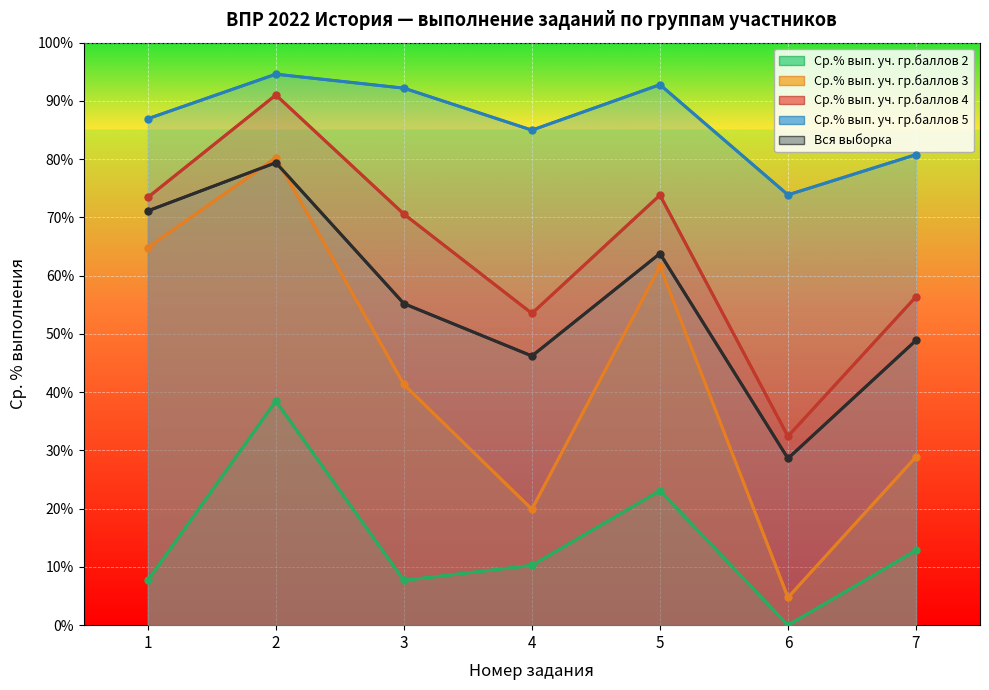

Reading left to right, list all the values displayed in this chart.

Ср.% вып. уч. гр.баллов 2: 7.7	38.5	7.7	10.3	23.1	0.0	12.8
Ср.% вып. уч. гр.баллов 3: 64.8	80.2	41.3	19.9	61.6	4.8	28.9
Ср.% вып. уч. гр.баллов 4: 73.4	91.0	70.6	53.5	73.8	32.4	56.4
Ср.% вып. уч. гр.баллов 5: 86.9	94.6	92.2	85.0	92.8	73.9	80.8
Вся выборка: 71.1	79.4	55.2	46.2	63.8	28.6	48.9